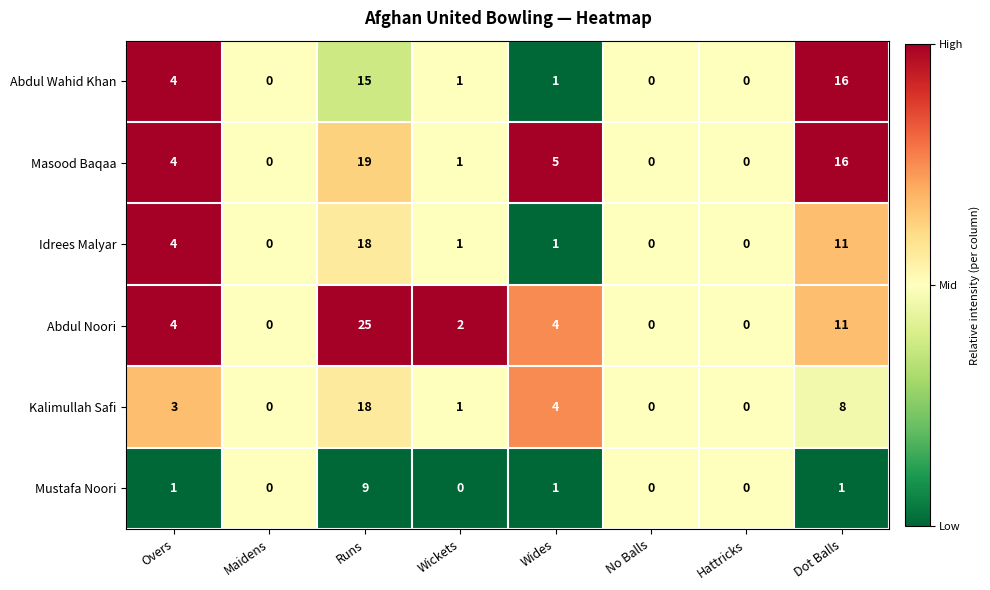

What is the maximum value shown in the chart?

25